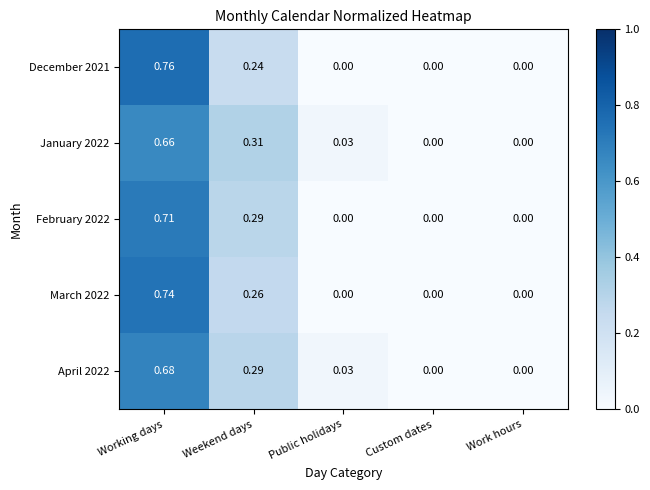

Which category has the highest value across all series?

Working days